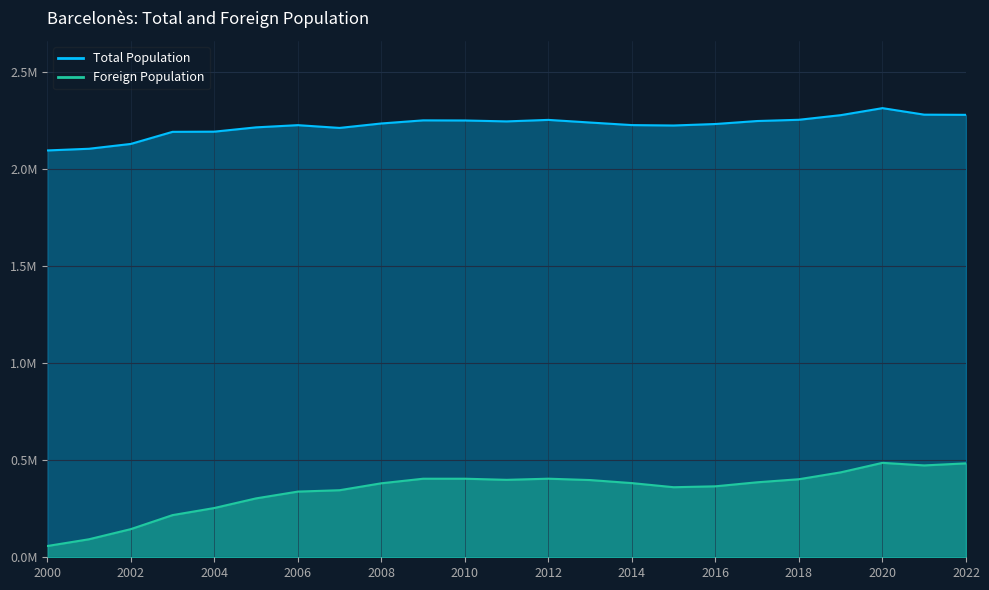

What is the smallest value displayed?

58020